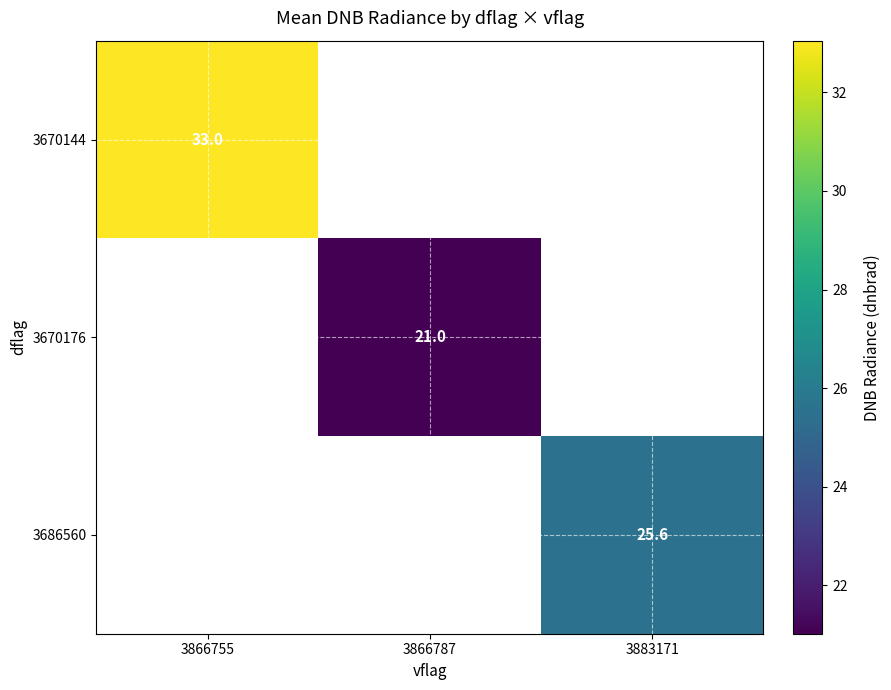

At which label does 3670144 reach its peak?

3866755